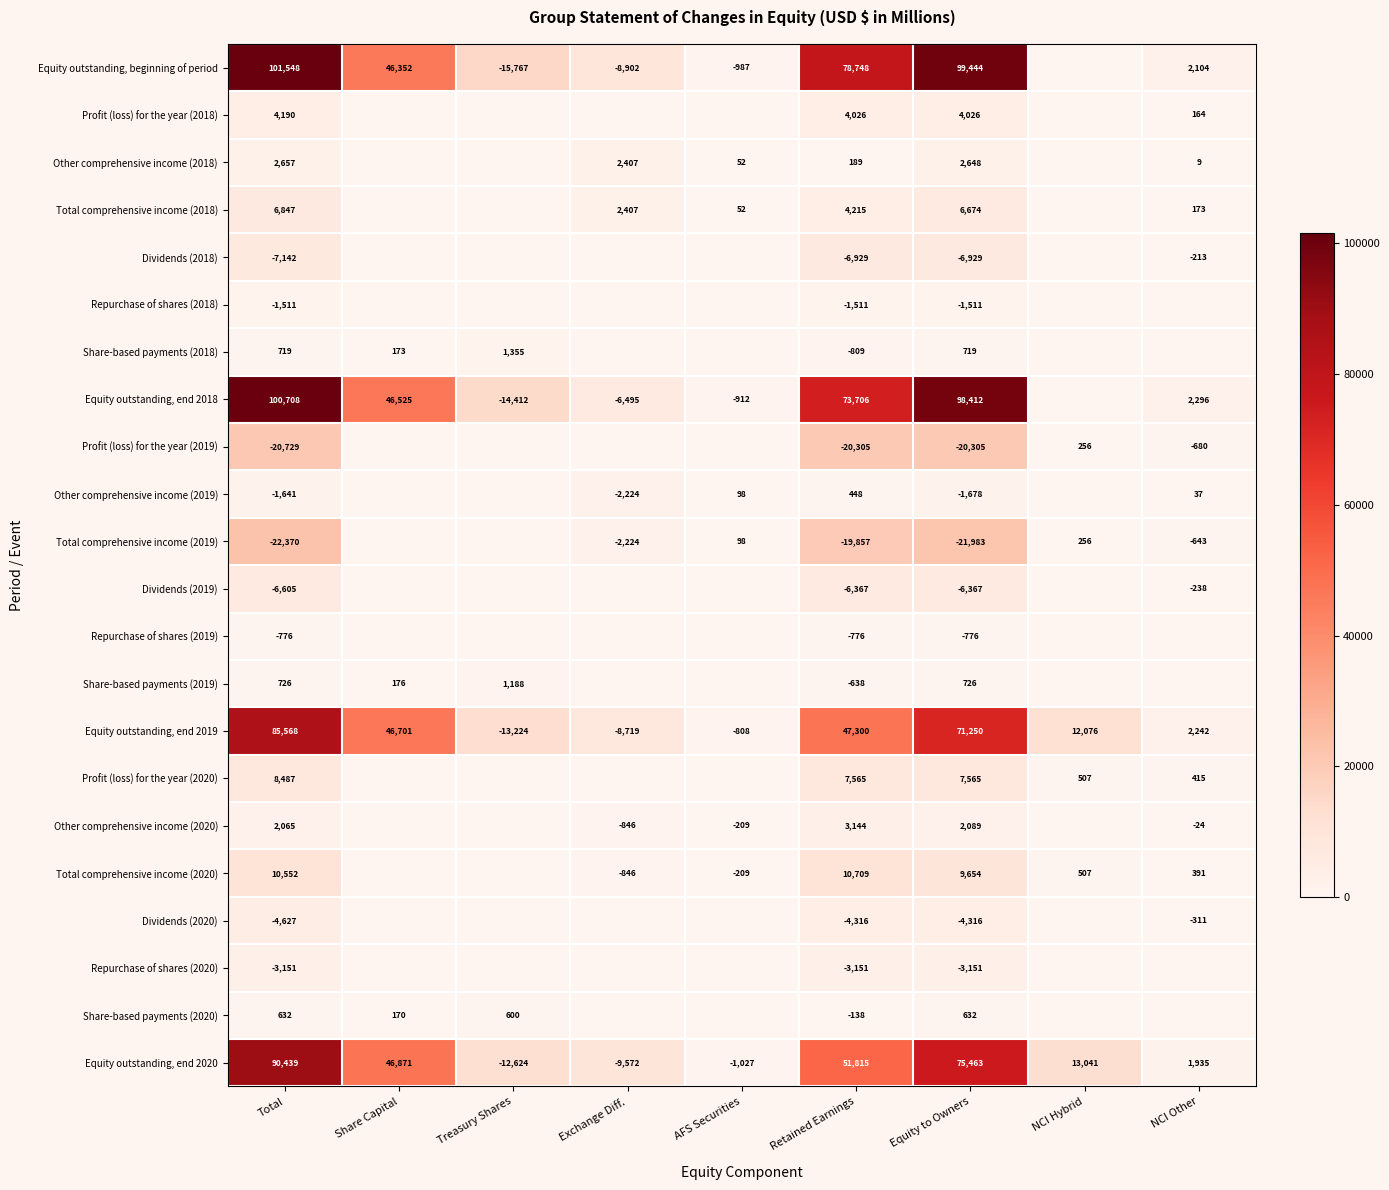

Is it true that Profit (loss) for the year (2020) equals 824 at NCI Hybrid?

False